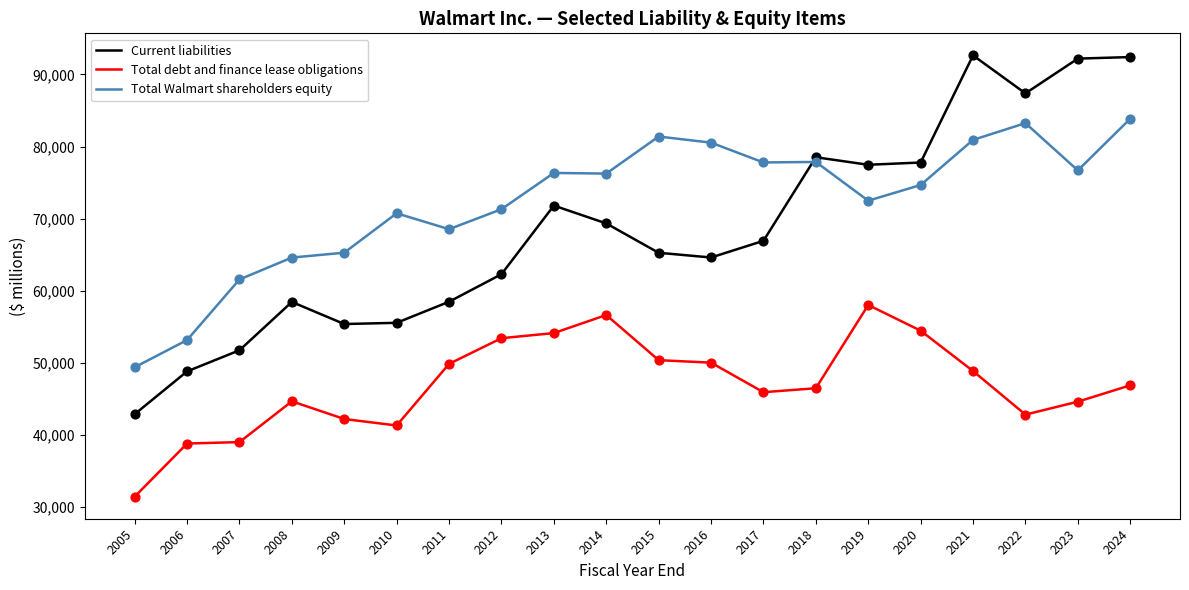

What is the total value across all series at 2010?

167630